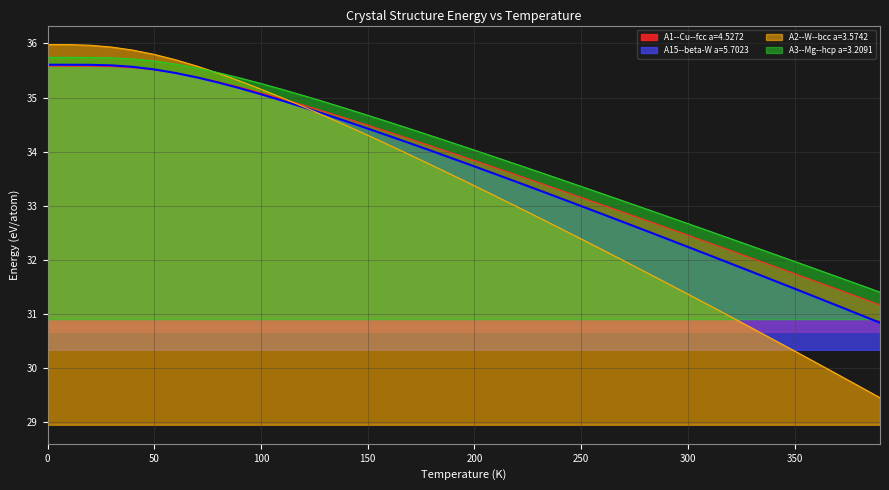

Reading right to left, list all the values displayed in this chart.

A1--Cu--fcc a=4.5272: 31.2	31.3	31.5	31.6	31.7	31.9	32.0	32.2	32.3	32.5	32.6	32.7	32.9	33.0	33.2	33.3	33.4	33.6	33.7	33.8	34.0	34.1	34.2	34.4	34.5	34.6	34.7	34.9	35.0	35.1	35.2	35.3	35.4	35.5	35.5	35.6	35.6	35.6	35.6	35.6
A15--beta-W a=5.7023: 30.8	31.0	31.2	31.3	31.5	31.6	31.8	31.9	32.1	32.2	32.4	32.5	32.7	32.8	33.0	33.1	33.3	33.4	33.6	33.7	33.9	34.0	34.2	34.3	34.4	34.6	34.7	34.8	34.9	35.1	35.2	35.3	35.4	35.5	35.5	35.6	35.6	35.6	35.6	35.6
A2--W--bcc a=3.5742: 29.5	29.7	29.9	30.1	30.3	30.5	30.7	30.9	31.2	31.4	31.6	31.8	32.0	32.2	32.4	32.6	32.8	33.0	33.2	33.4	33.6	33.7	33.9	34.1	34.3	34.5	34.7	34.8	35.0	35.2	35.3	35.4	35.6	35.7	35.8	35.9	35.9	36.0	36.0	36.0
A3--Mg--hcp a=3.2091: 31.4	31.5	31.7	31.8	32.0	32.1	32.3	32.4	32.5	32.7	32.8	32.9	33.1	33.2	33.4	33.5	33.6	33.8	33.9	34.0	34.2	34.3	34.4	34.5	34.7	34.8	34.9	35.0	35.1	35.3	35.4	35.5	35.5	35.6	35.7	35.7	35.7	35.7	35.7	35.7